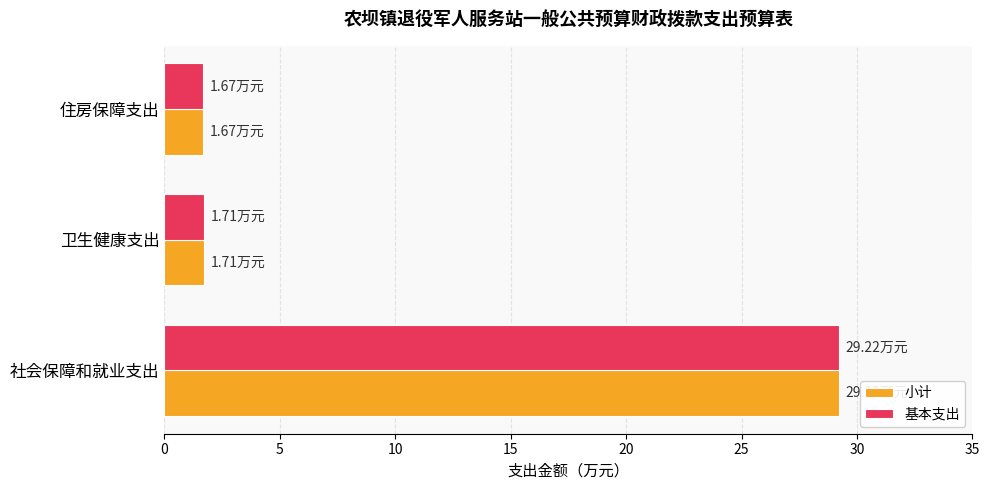

What is the smallest value displayed?

1.7